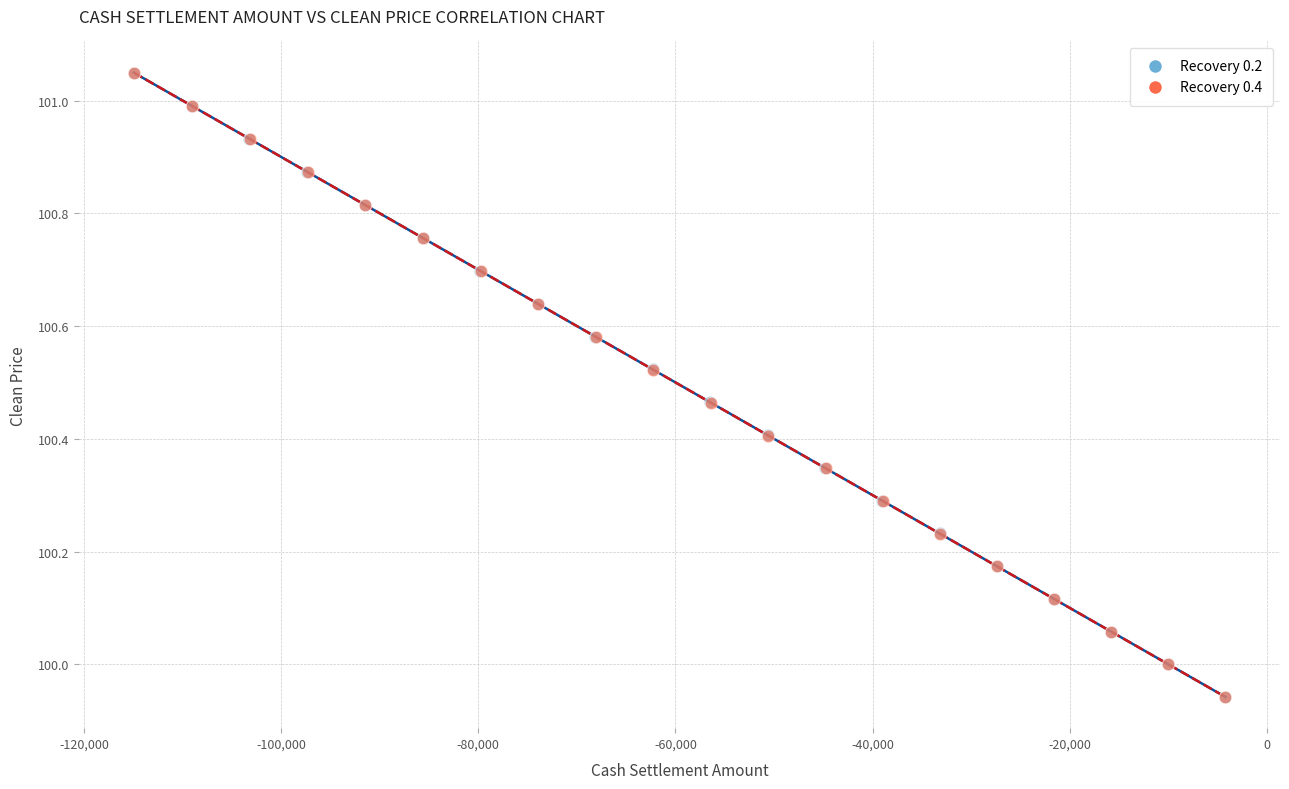

Which series has the widest spread of Y values?

Recovery 0.2